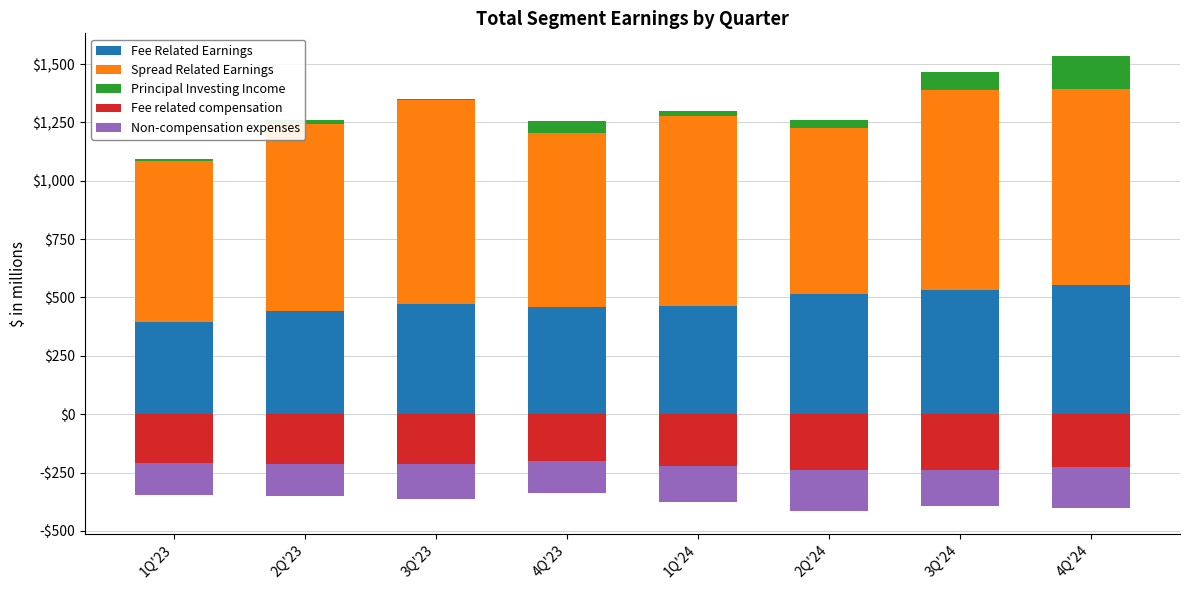

How many categories are shown in the chart?

8